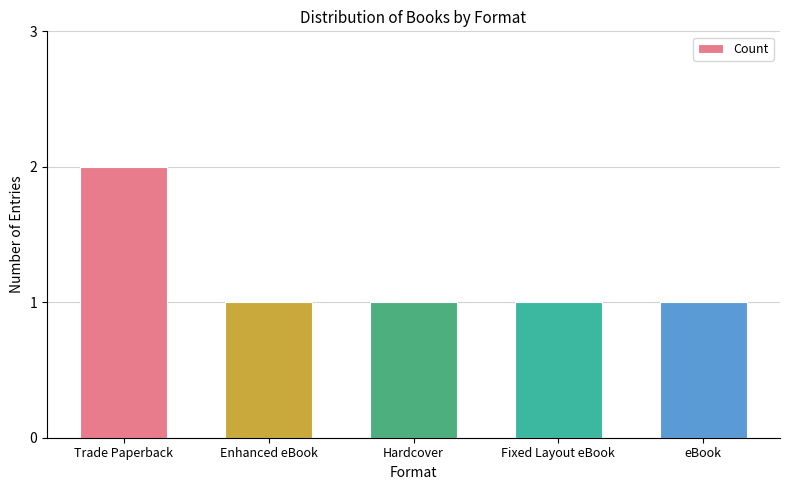

What is the change in value from Trade Paperback to eBook?

-1